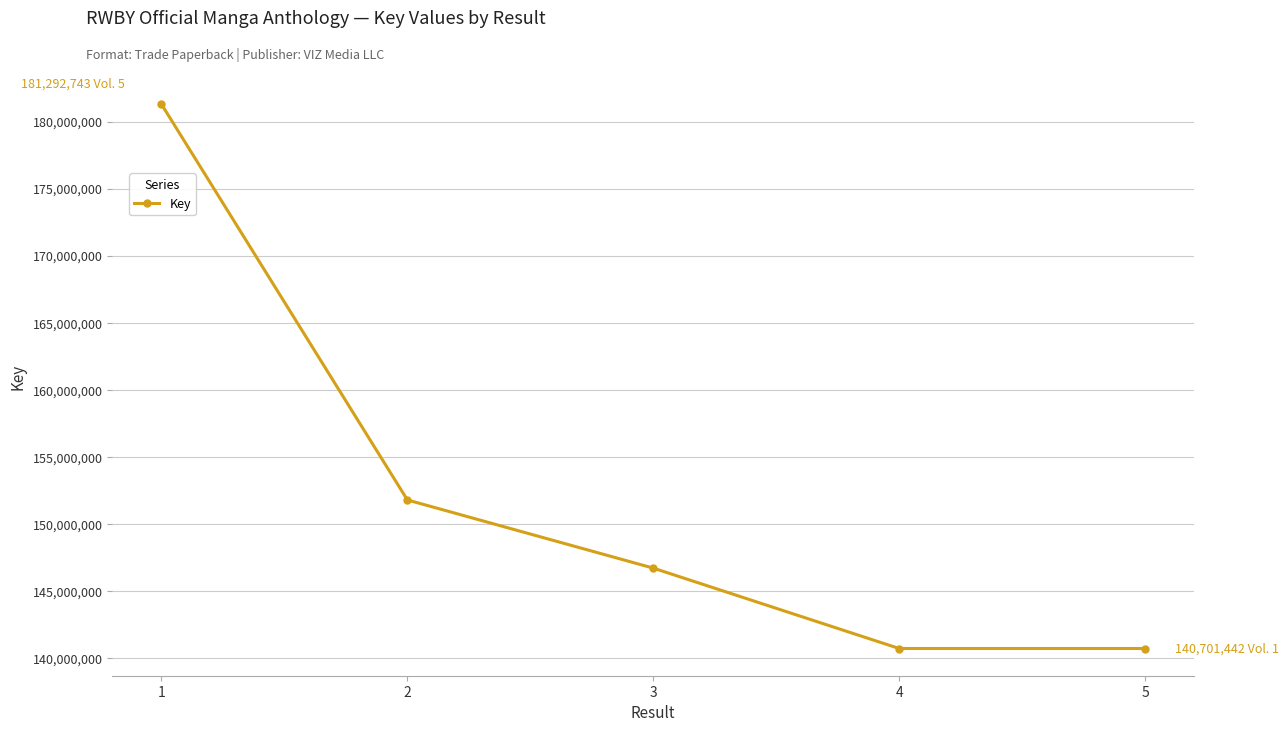

What is the difference between the maximum and minimum values?

40591301